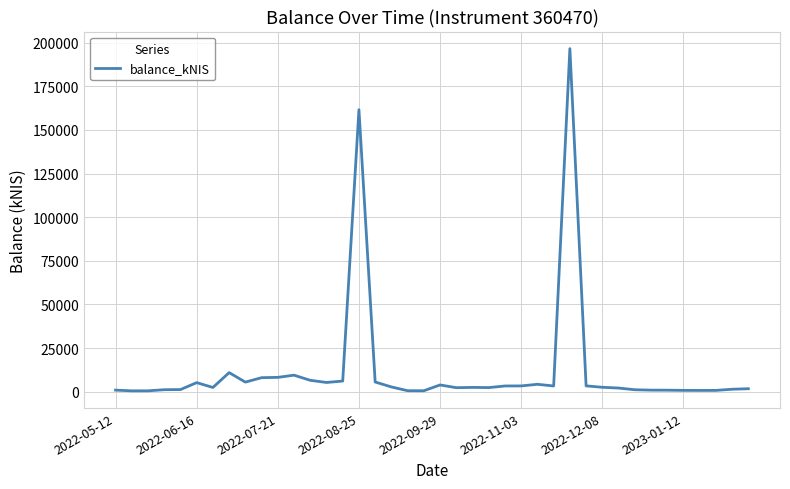

What is the difference between the maximum and minimum values?

196099.6